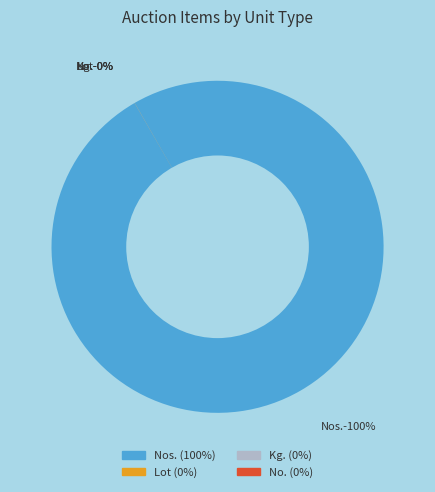

To the nearest percent, what is the average slice percentage?

25%